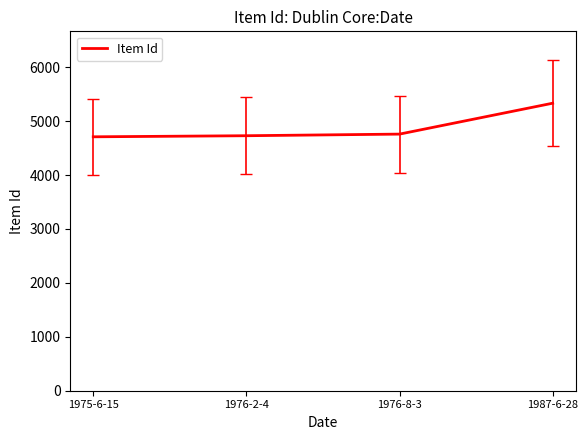

What is the maximum value shown in the chart?

5332